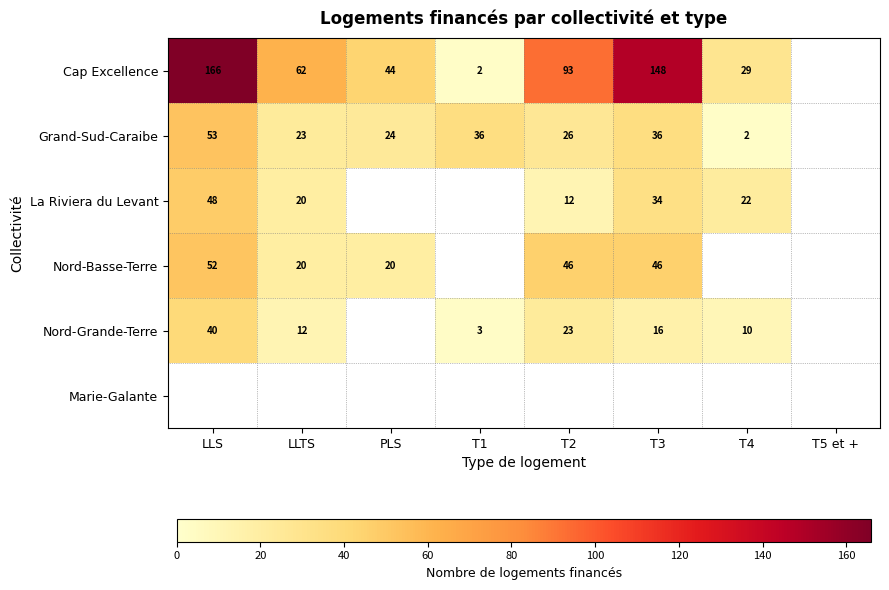

How many categories are shown in the chart?

8